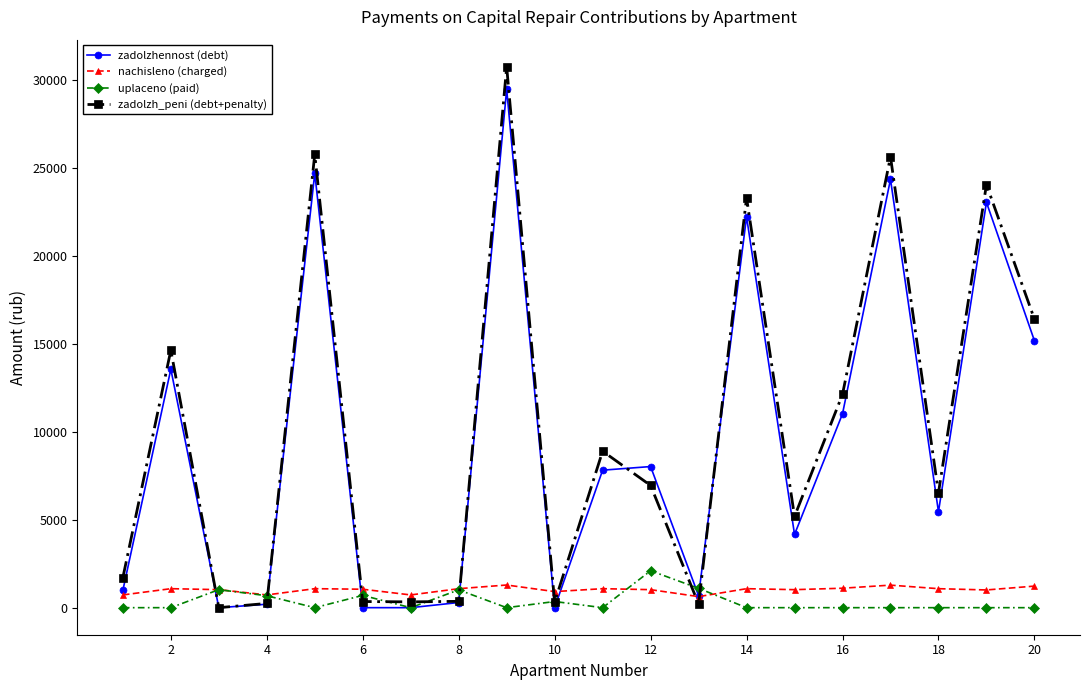

What is the maximum value for nachisleno (charged)?

1288.8